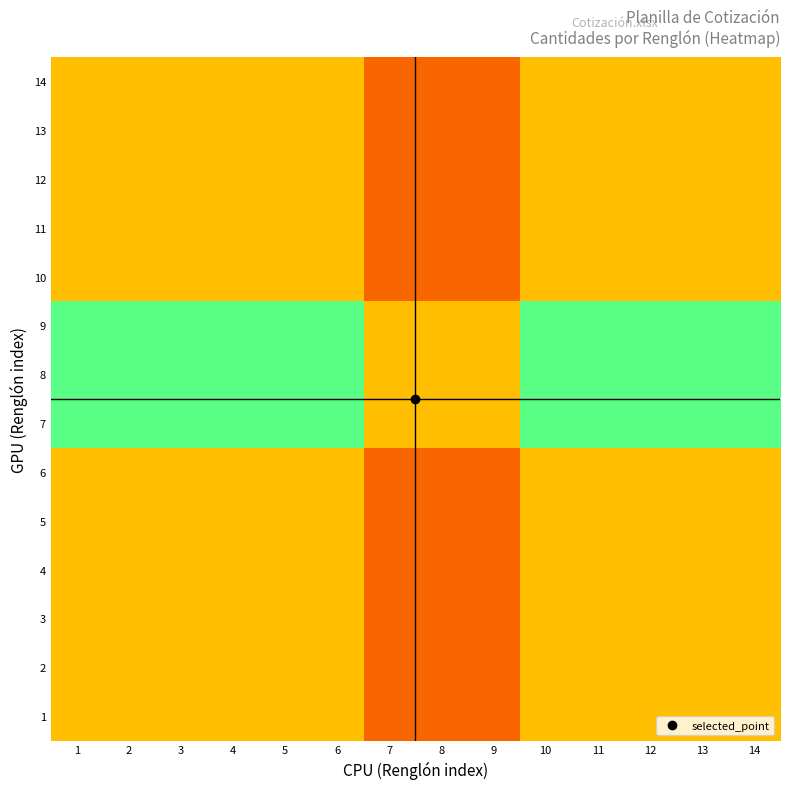

What is the maximum value shown in the chart?

0.8